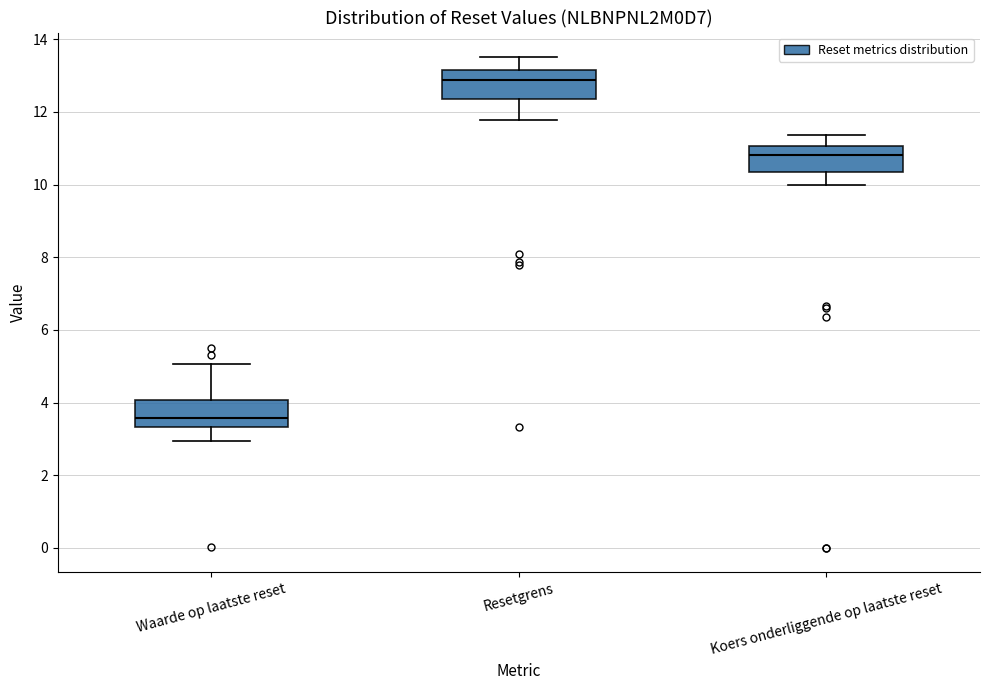

Reading left to right, transcribe this box plot: for each box, give where its median line is, the range the box spans, and where its two whiskers end, as read against the y-axis. The values are not printed on the chart, so give them approximately, as read against the axis.

Waarde op laatste reset: median 3.6, box 3.4 to 4.0, whiskers 3.0 to 5.0
Resetgrens: median 12.8, box 12.4 to 13.2, whiskers 11.8 to 13.6
Koers onderliggende op laatste reset: median 10.8, box 10.4 to 11.0, whiskers 10.0 to 11.4